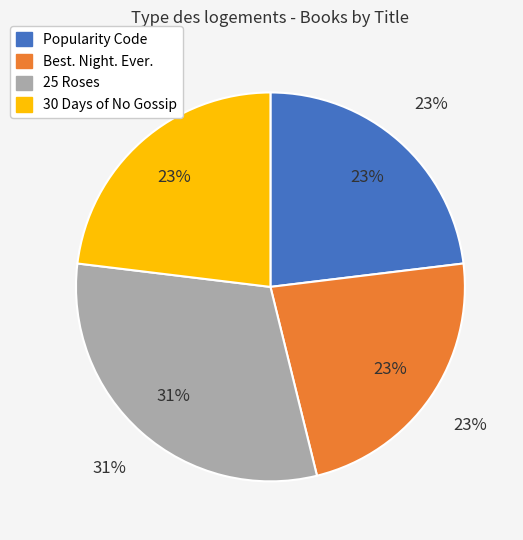

What is the ratio of the value at Popularity Code to the value at Best. Night. Ever.?

1.0